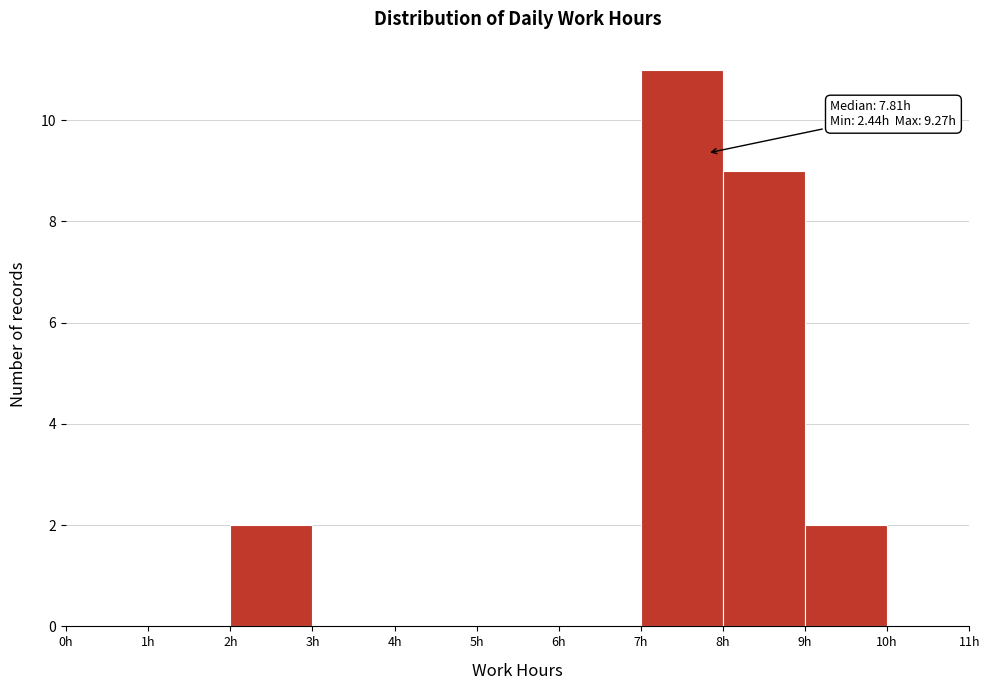

Which range on the x-axis has the tallest bar?

7 to 8